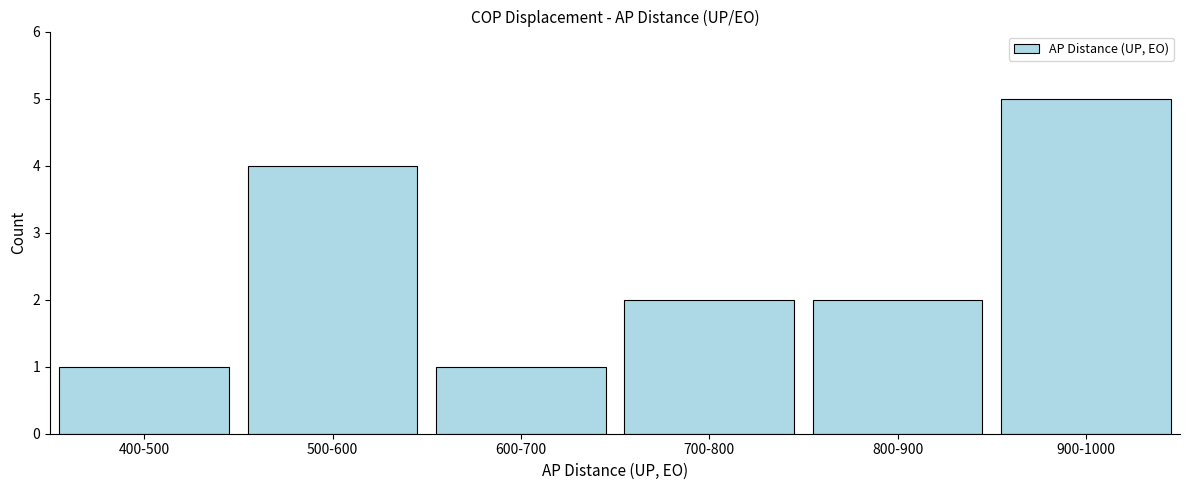

Reading left to right, list all the values displayed in this chart.

400-500=1	500-600=4	600-700=1	700-800=2	800-900=2	900-1000=5